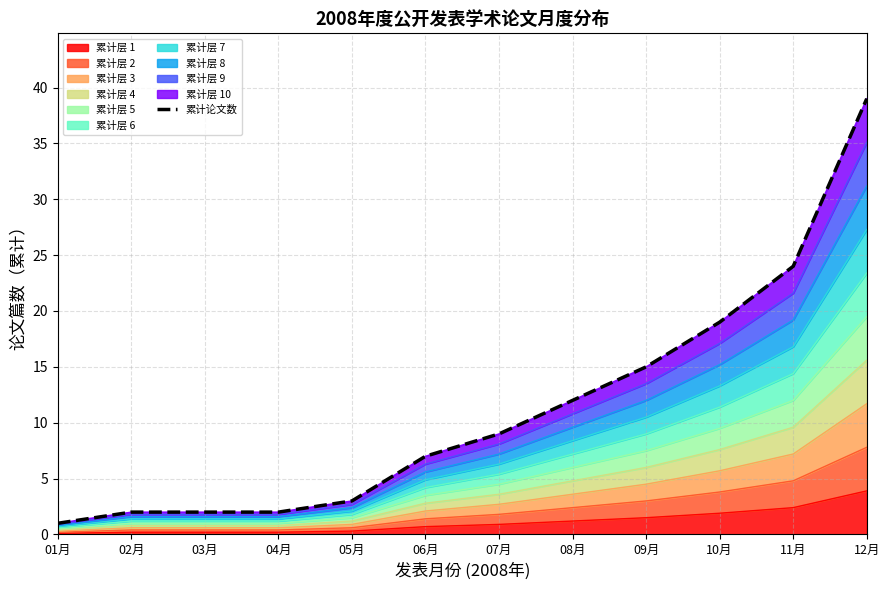

The value at 10月 is 13. True or false?

False